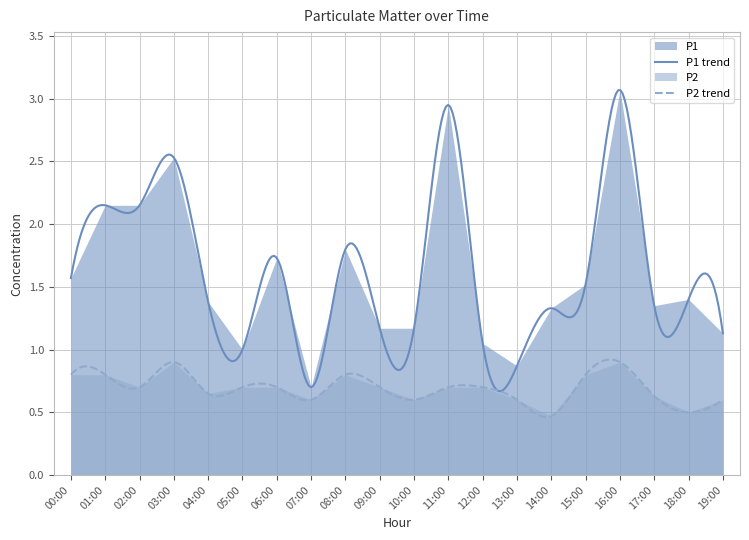

Which category has the highest value across all series?

16:00